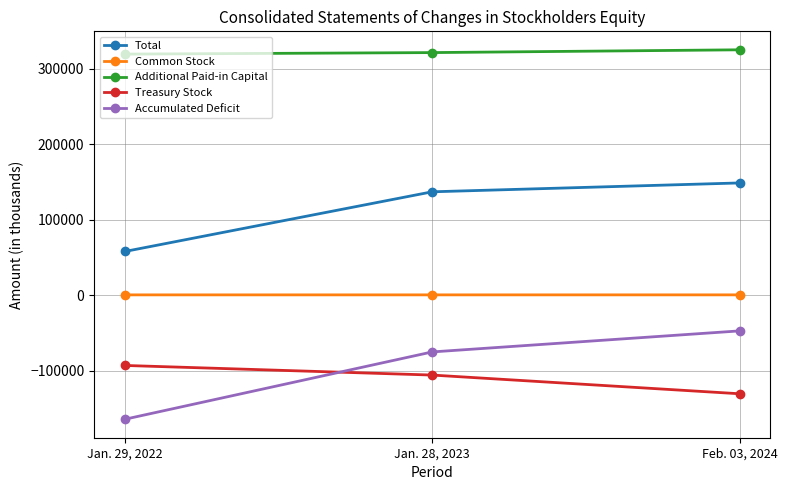

Which series has the largest range (max minus min)?

Accumulated Deficit